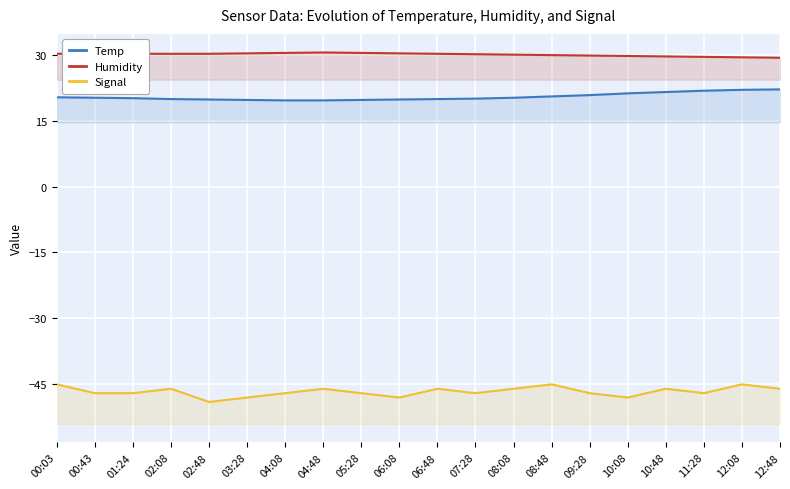

Reading right to left, transcribe all the data shown in this chart.

Temp: 22.1	22.0	21.8	21.5	21.2	20.8	20.5	20.2	20.0	19.9	19.8	19.7	19.6	19.6	19.7	19.8	19.9	20.1	20.2	20.3
Humidity: 29.3	29.4	29.5	29.6	29.7	29.8	29.9	30.0	30.1	30.2	30.3	30.4	30.5	30.4	30.3	30.2	30.2	30.2	30.2	30.2
Signal: -46.0	-45.0	-47.0	-46.0	-48.0	-47.0	-45.0	-46.0	-47.0	-46.0	-48.0	-47.0	-46.0	-47.0	-48.0	-49.0	-46.0	-47.0	-47.0	-45.0